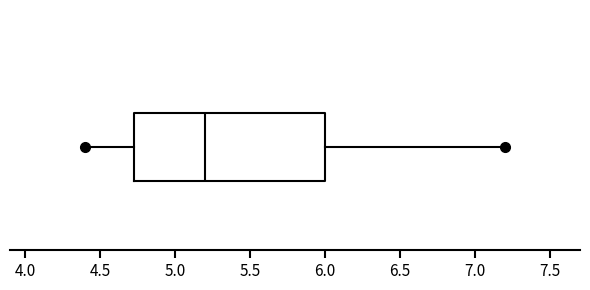

Transcribe this box plot: give where the median line is, the range the box spans, and where the two whiskers end, as read against the x-axis. The values are not printed on the chart, so give them approximately, as read against the axis.

median 5.20, box 4.75 to 6.00, whiskers 4.40 to 7.20